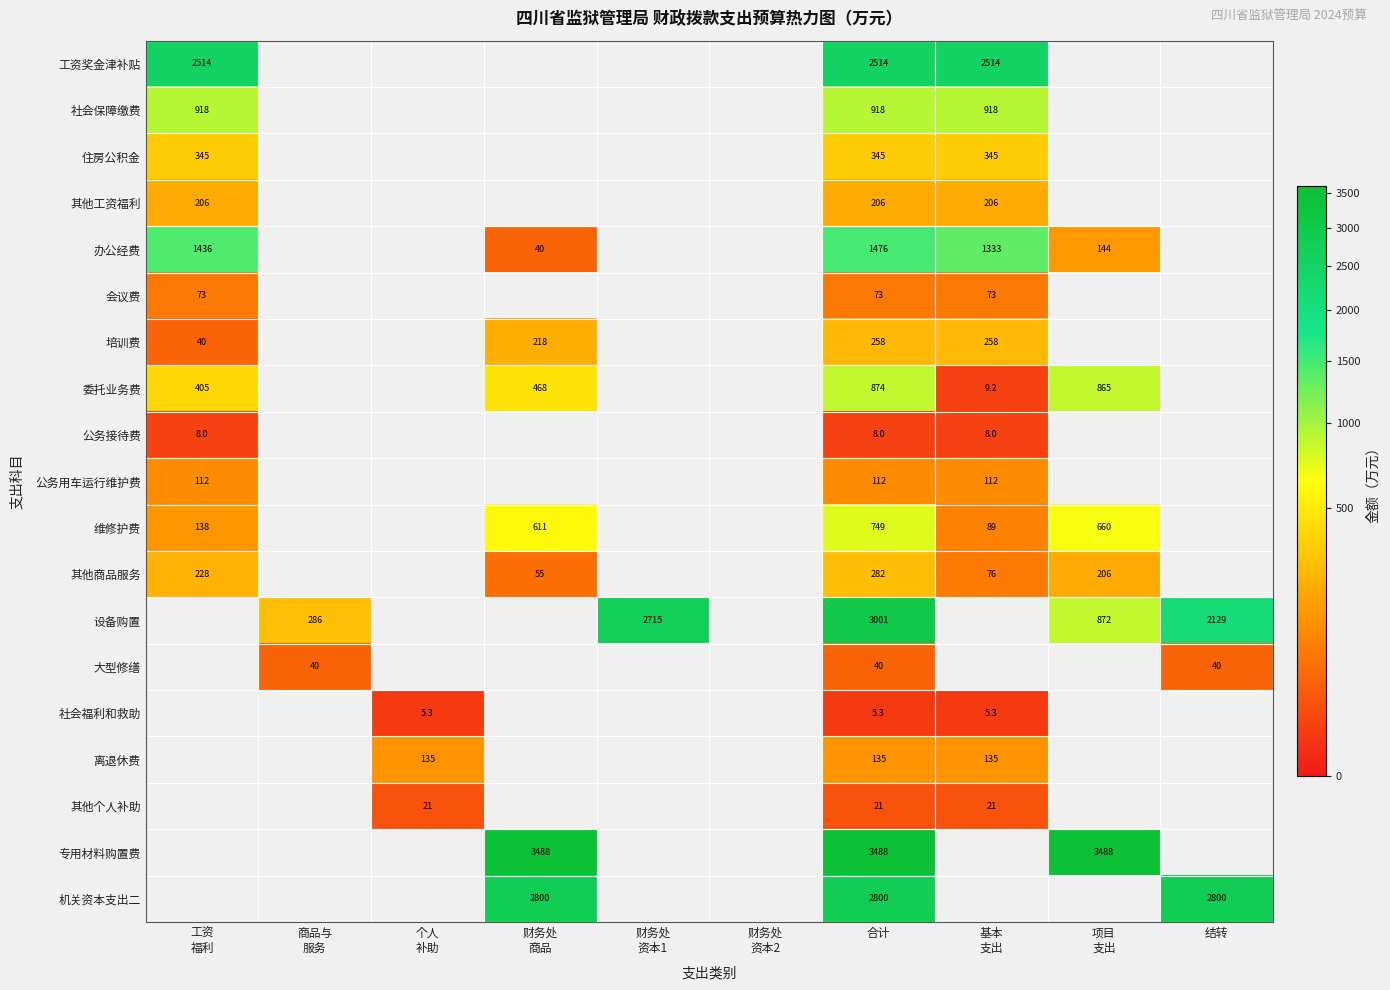

What is the minimum value shown in the chart?

5.3